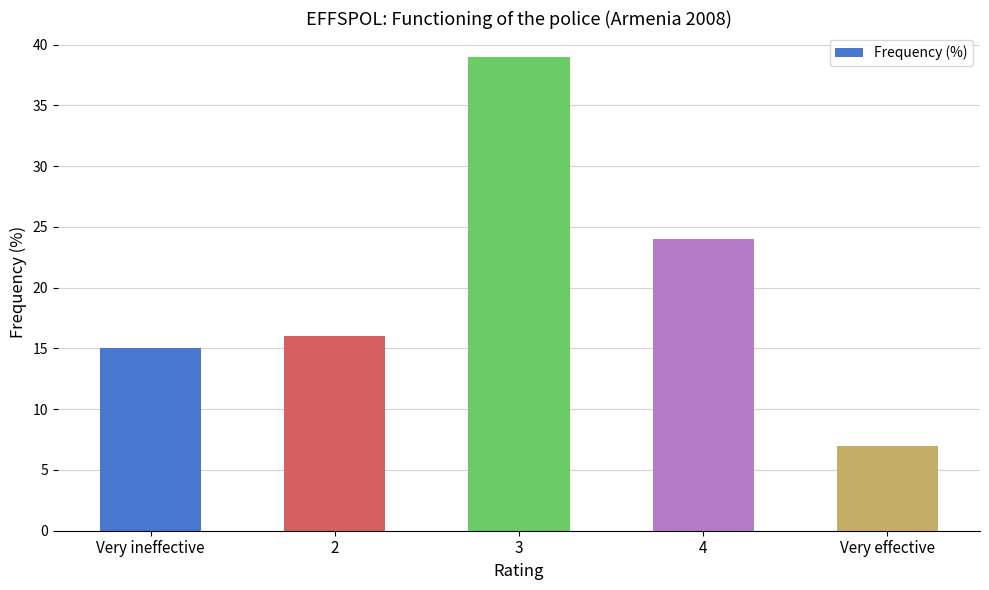

Is it true that the value at Very effective is 7?

True